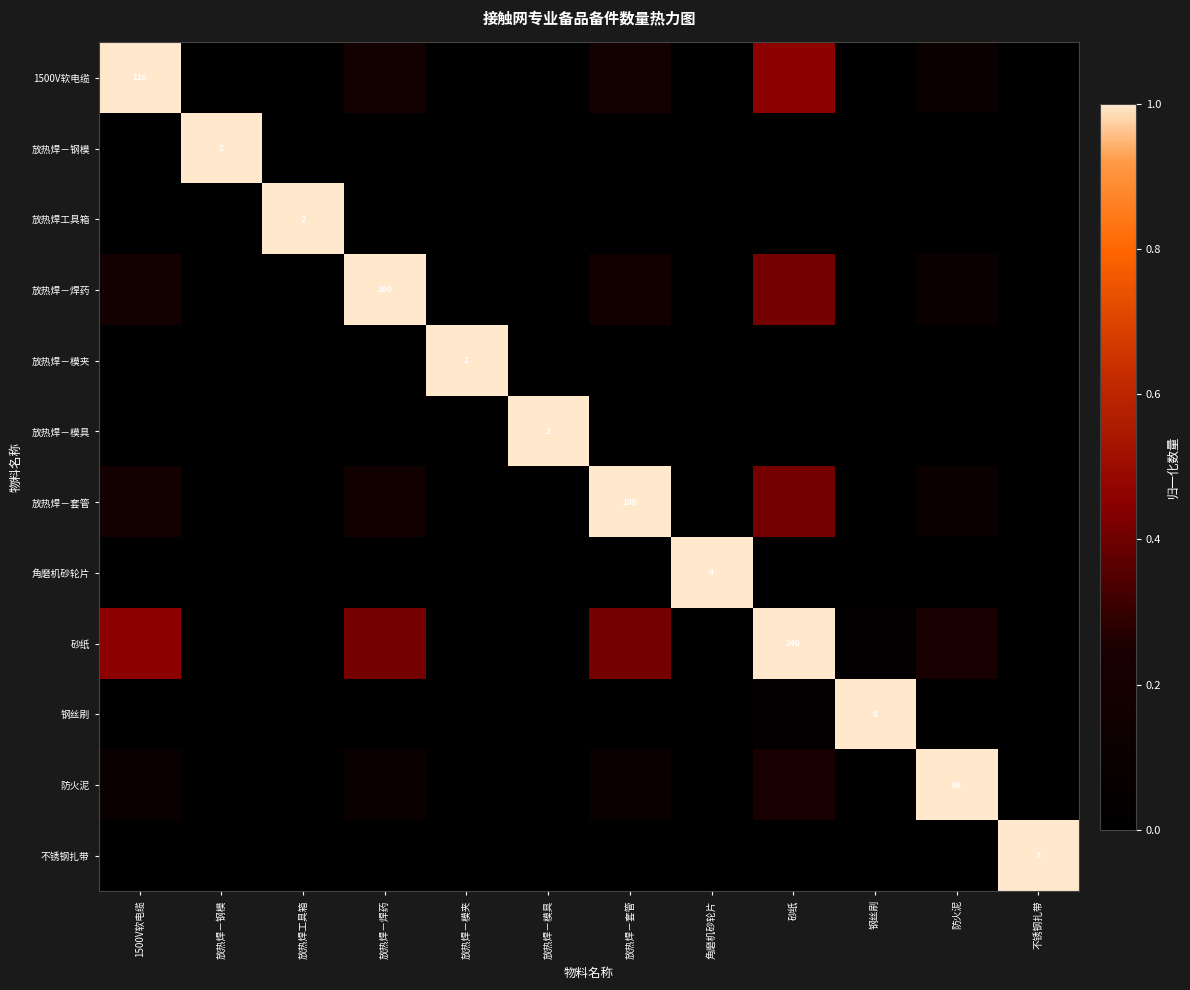

Which series changed the most between 放热焊－钢模 and 钢丝刷?

放热焊－钢模